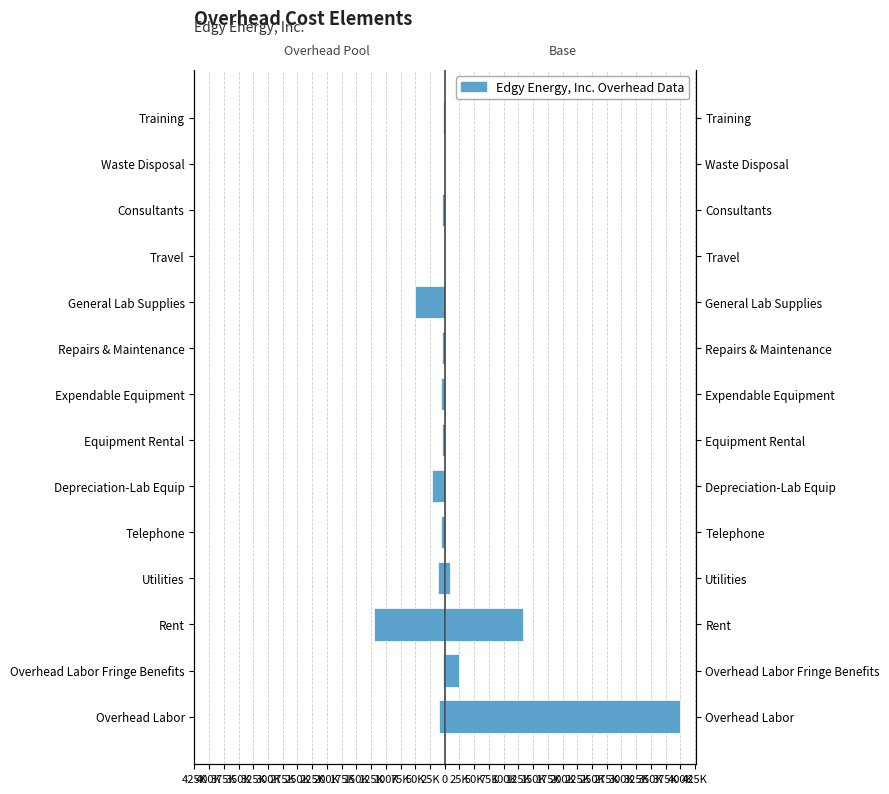

The value of Base at Waste Disposal is 0. True or false?

True